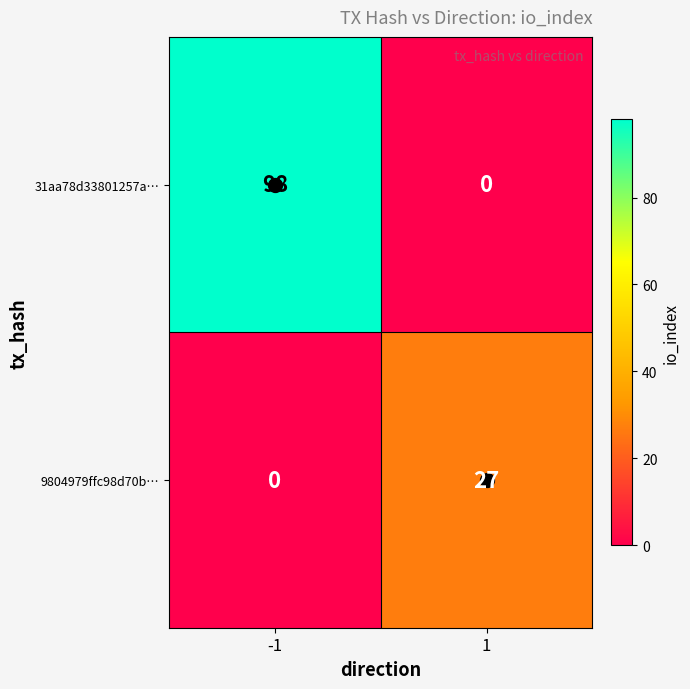

What is the total value across all series at 1?

27